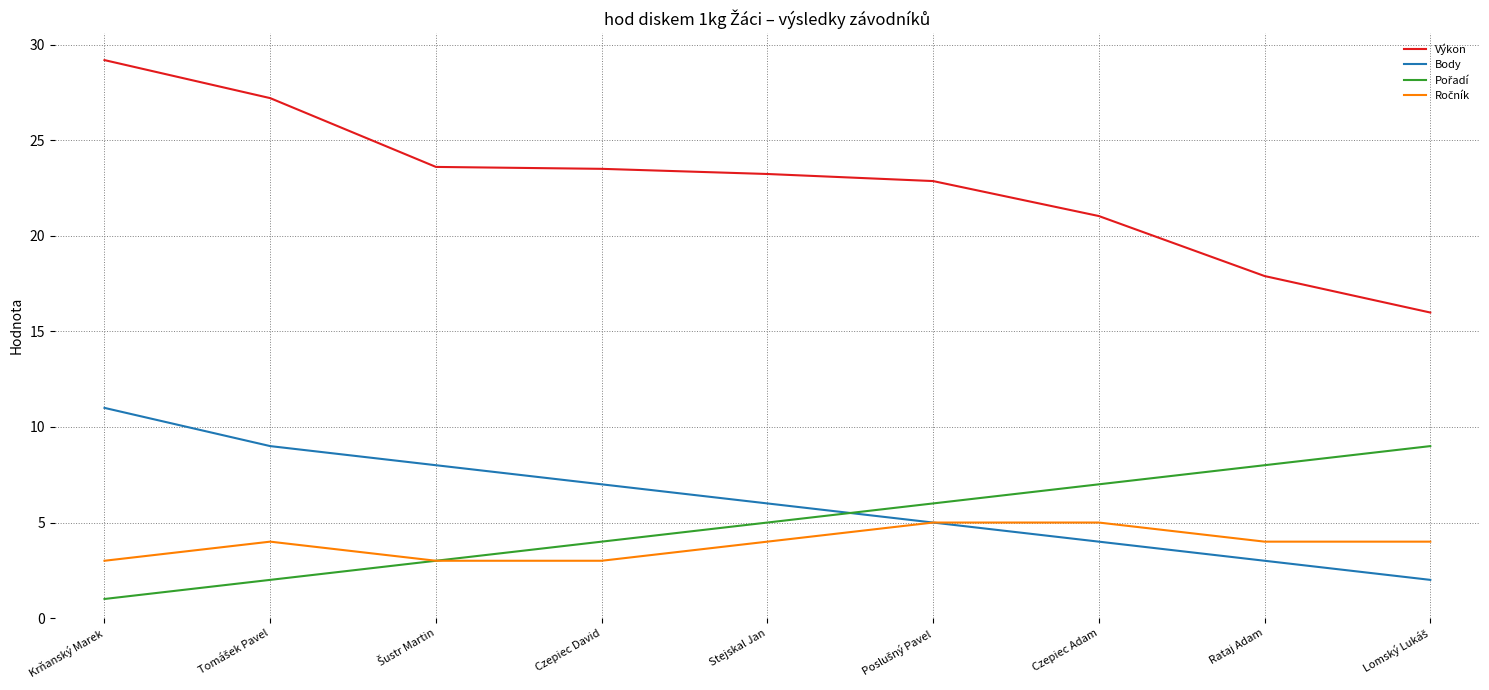

True or false: Body and Výkon intersect in this chart.

False